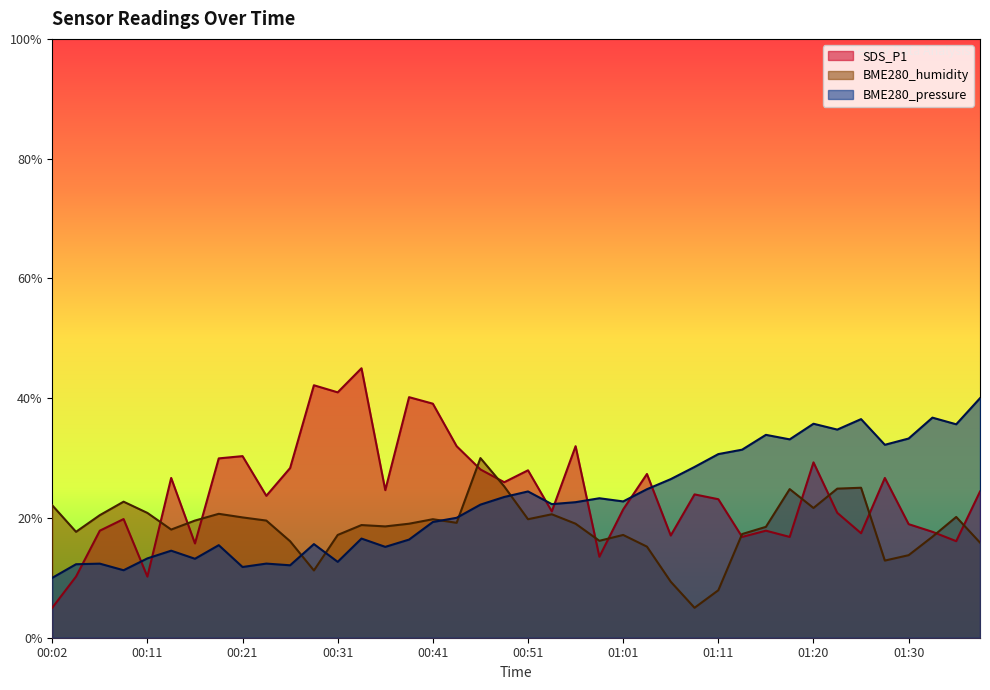

In SDS_P1, how many points are lower than both neighbors (excluding endpoints)?

13